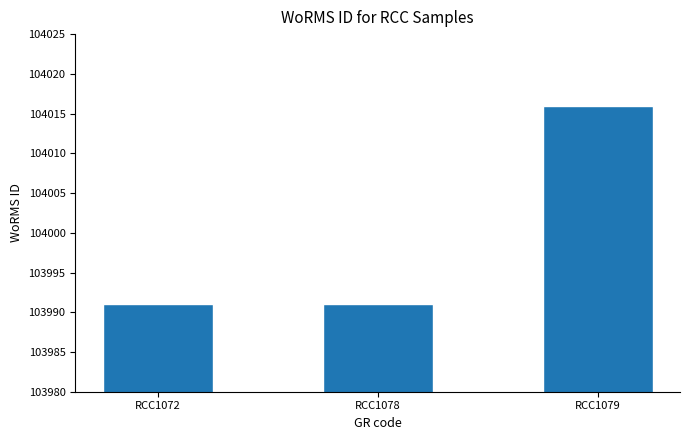

How many series are shown in this chart?

1